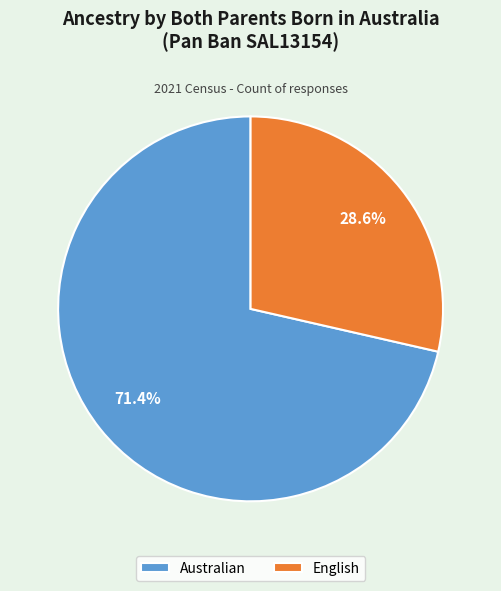

The English slice represents 40% of the pie. True or false?

False